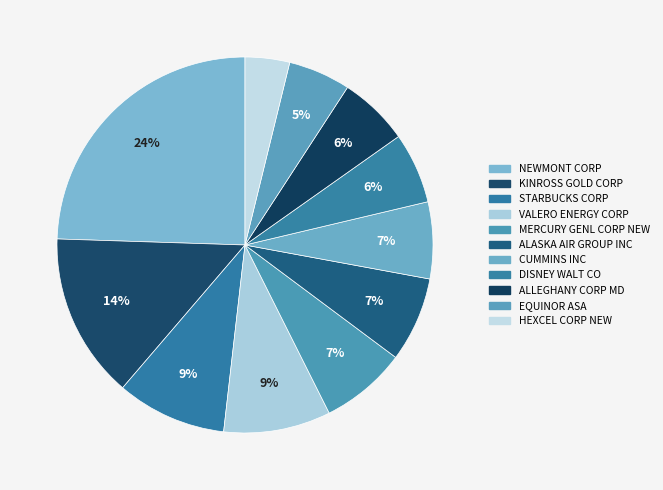

How many slices are in this pie chart?

11